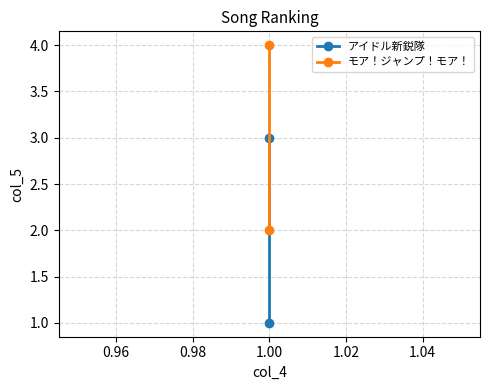

What are all the series names shown in the legend?

アイドル新鋭隊, モア！ジャンプ！モア！